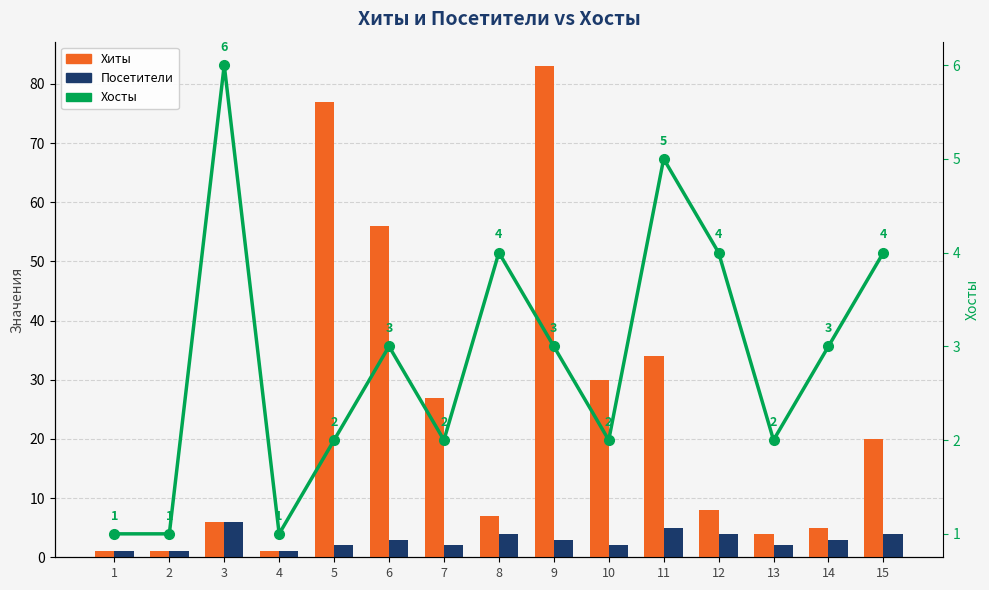

List the labels in order of Хосты value, smallest first.

1, 2, 4, 5, 7, 10, 13, 6, 9, 14, 8, 12, 15, 11, 3